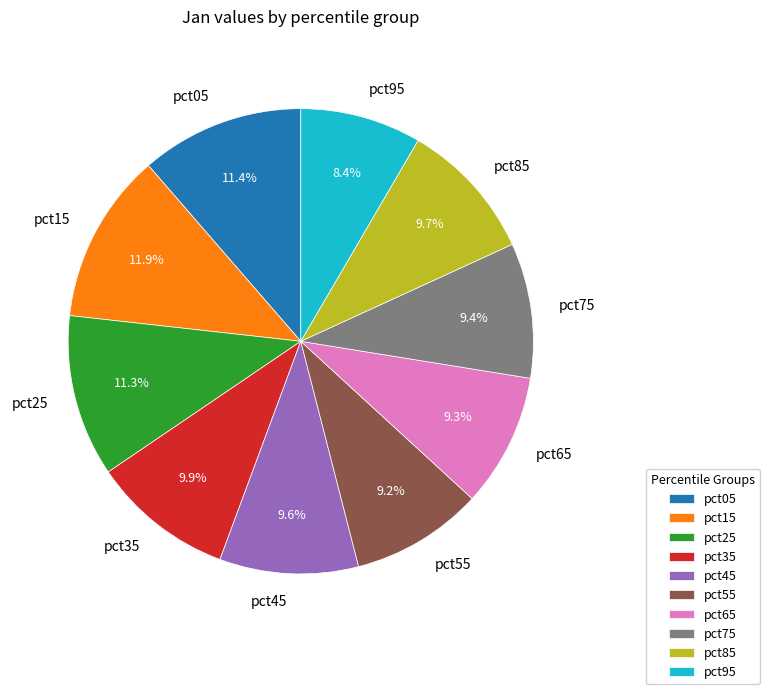

To the nearest percent, what portion does pct25 represent?

11%